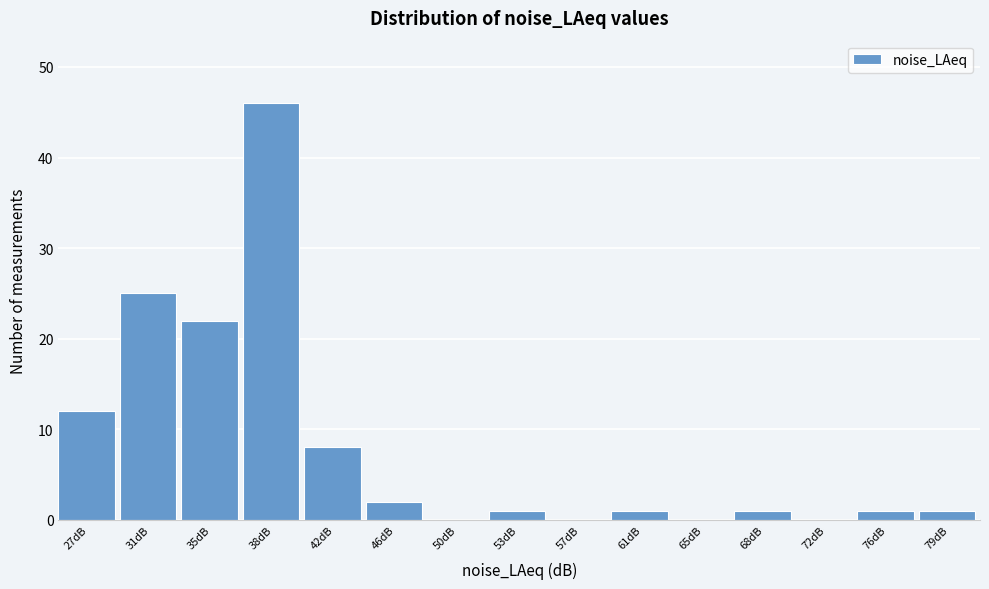

Reading left to right, list all the values displayed in this chart.

27dB=12	31dB=25	35dB=22	38dB=46	42dB=8	46dB=2	50dB=0	53dB=1	57dB=0	61dB=1	65dB=0	68dB=1	72dB=0	76dB=1	79dB=1